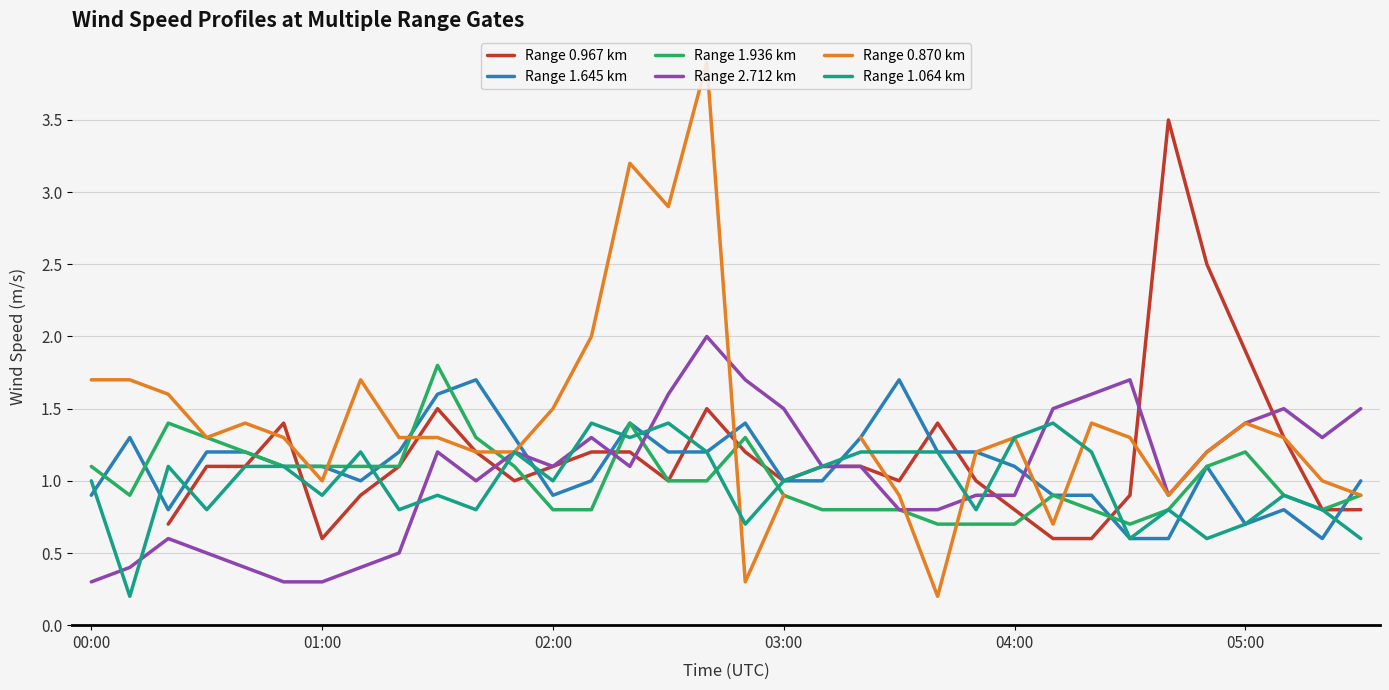

True or false: Range 1.645 km has a value of 1.2 at 16.

True